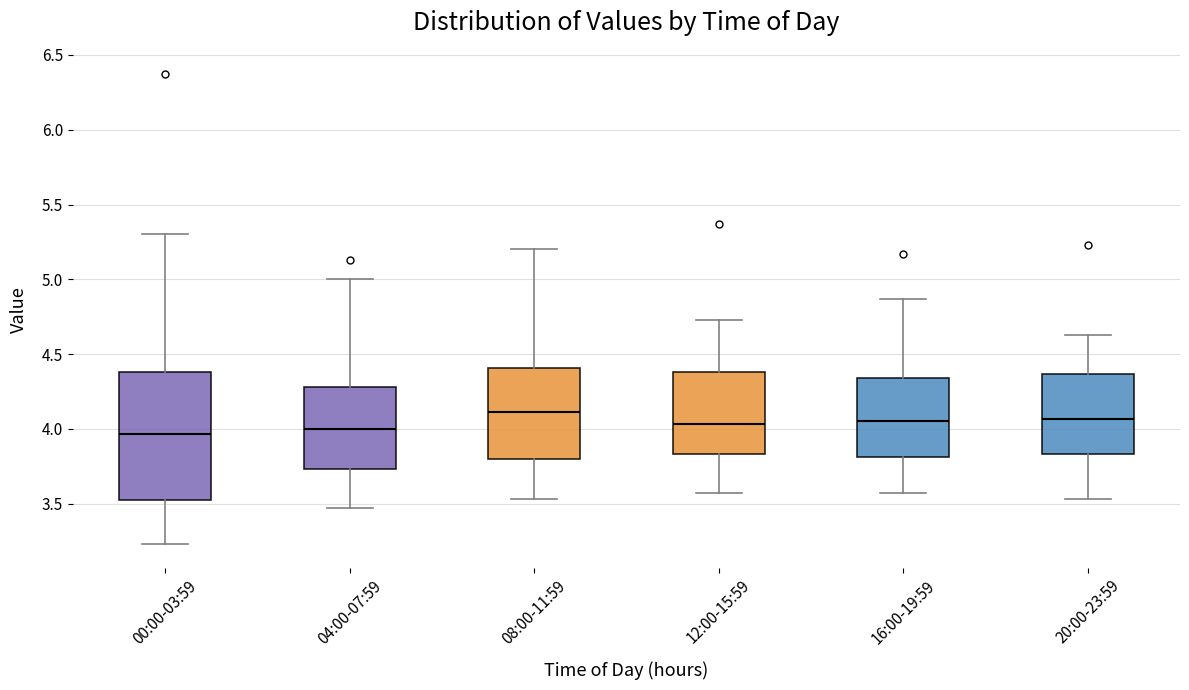

Which box is the tallest, from its lower edge to its upper edge?

00:00-03:59